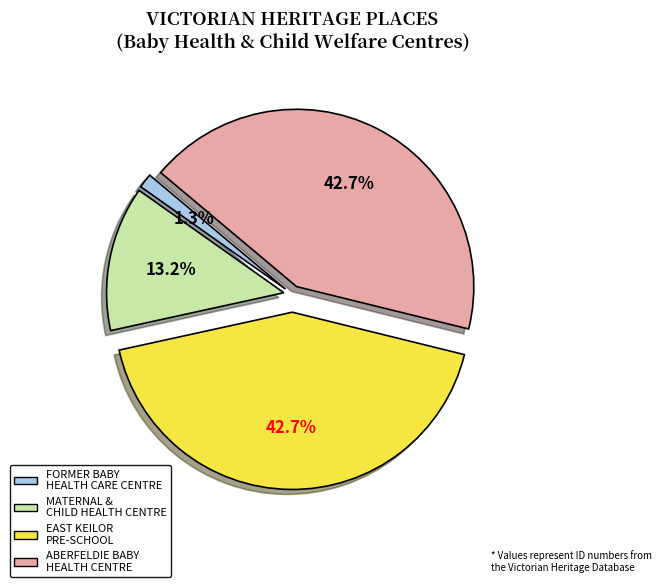

Do ABERFELDIE BABY HEALTH CENTRE and MATERNAL & CHILD HEALTH CENTRE together represent more than half of the pie?

Yes